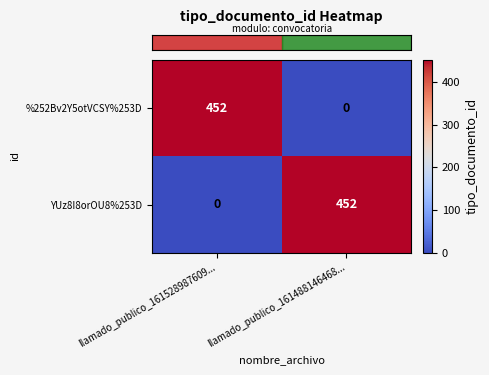

Is the value of YUz8I8orOU8%253D at llamado_publico_161528987609... greater than the value of %252Bv2Y5otVCSY%253D at llamado_publico_161528987609...?

No